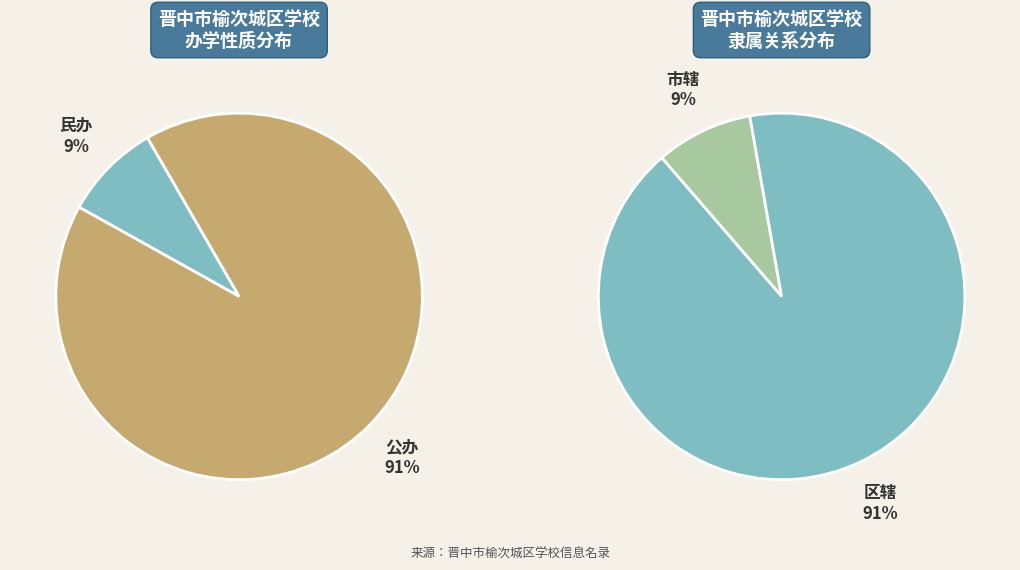

Which category has the smallest portion of the pie?

民办-市辖